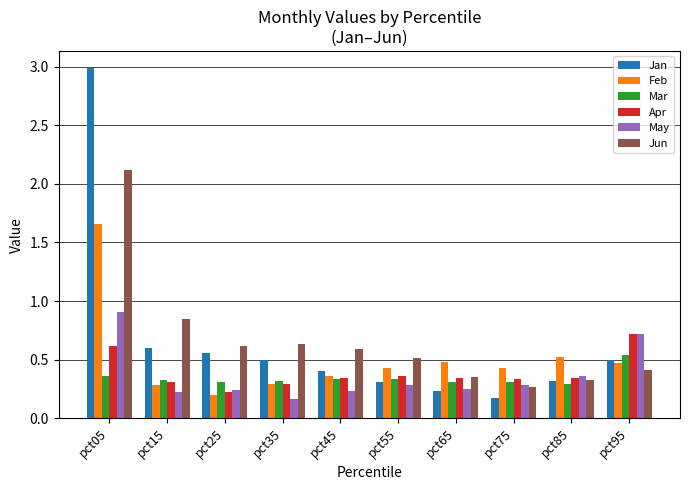

Is it true that Mar equals 0.4 at pct05?

True